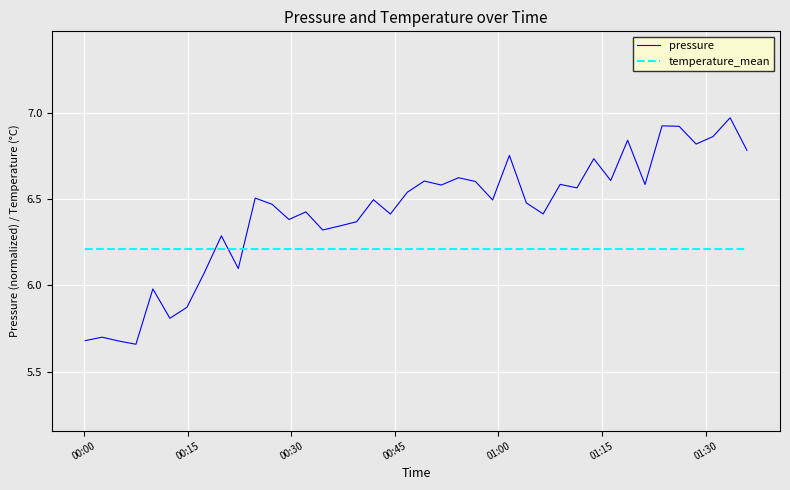

Which series has the largest total across all categories?

pressure